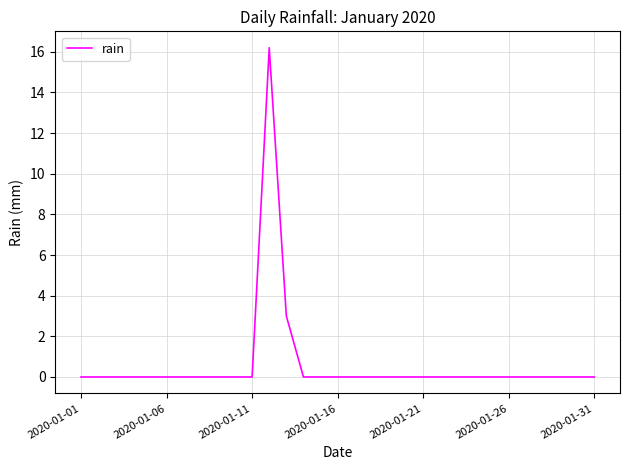

What is the greatest value displayed?

16.2